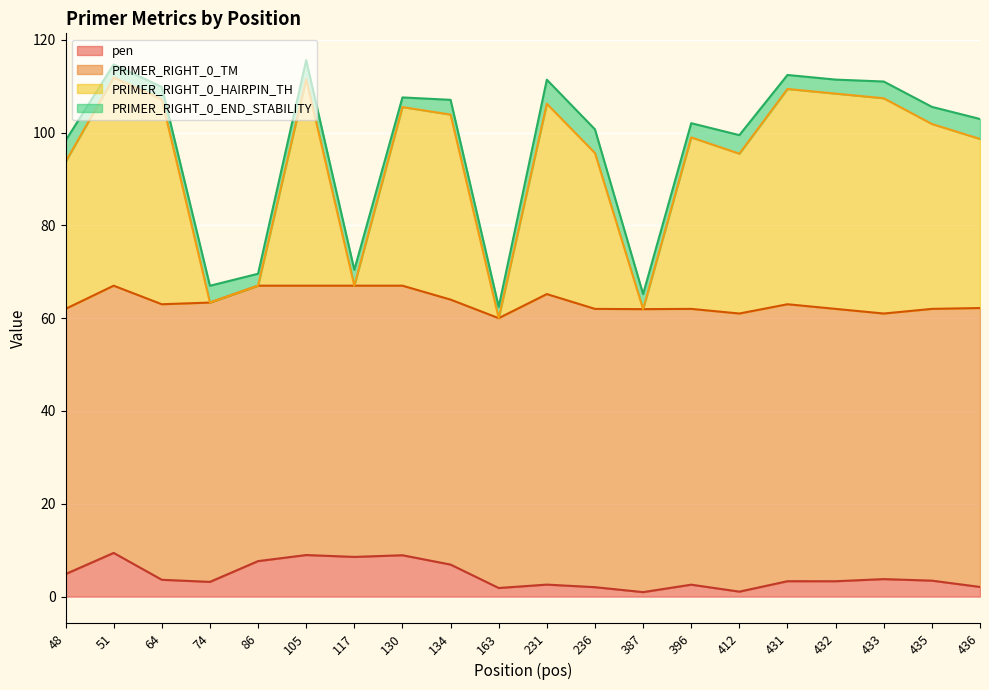

Does the chart display data point markers on the line(s)?

No